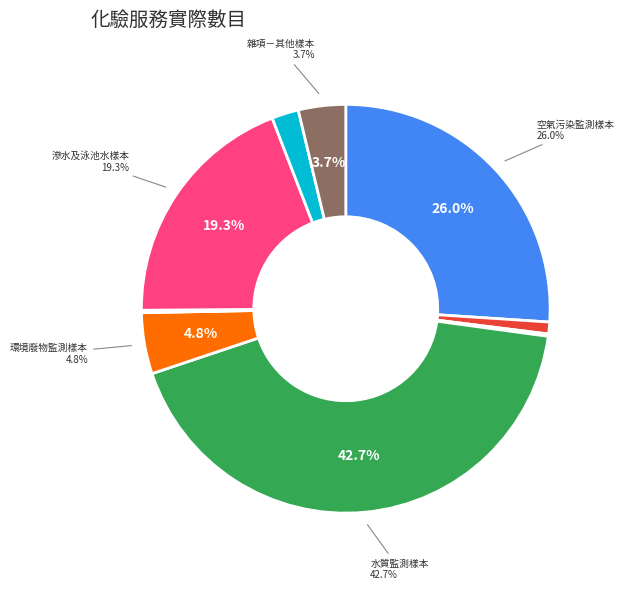

Is there a majority slice in this chart?

No